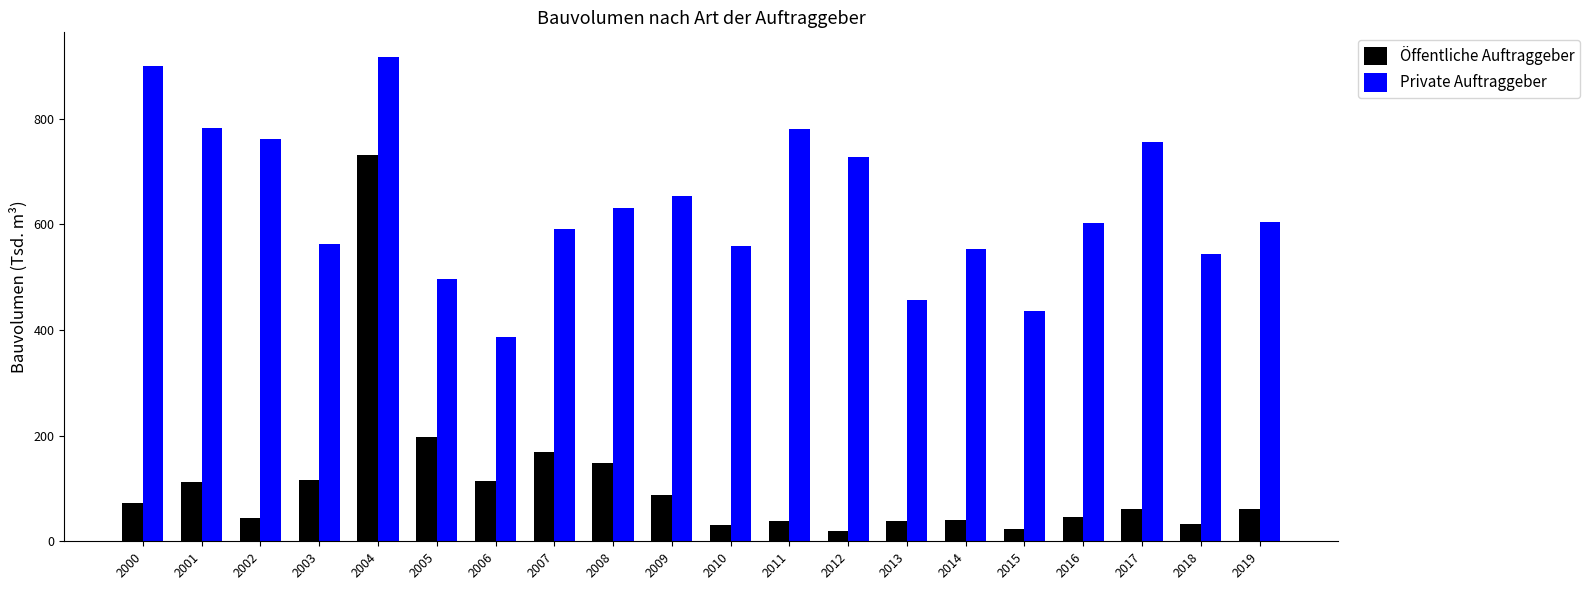

What is the average value of the Öffentliche Auftraggeber series?

109.2